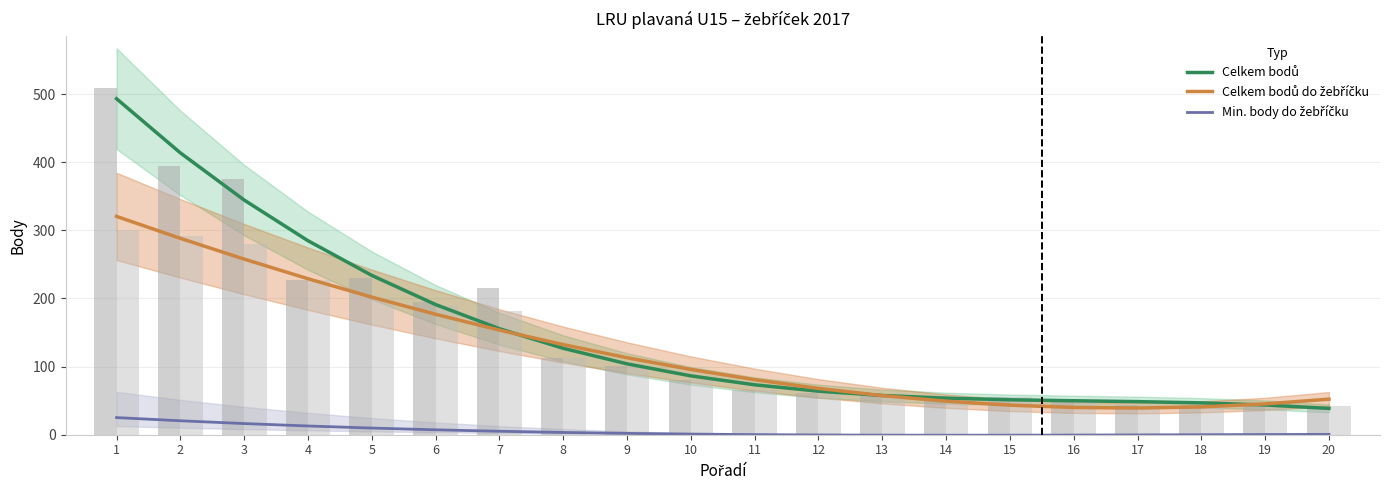

What is the difference between the maximum and minimum values in the Celkem bodů do žebříčku series?

281.3